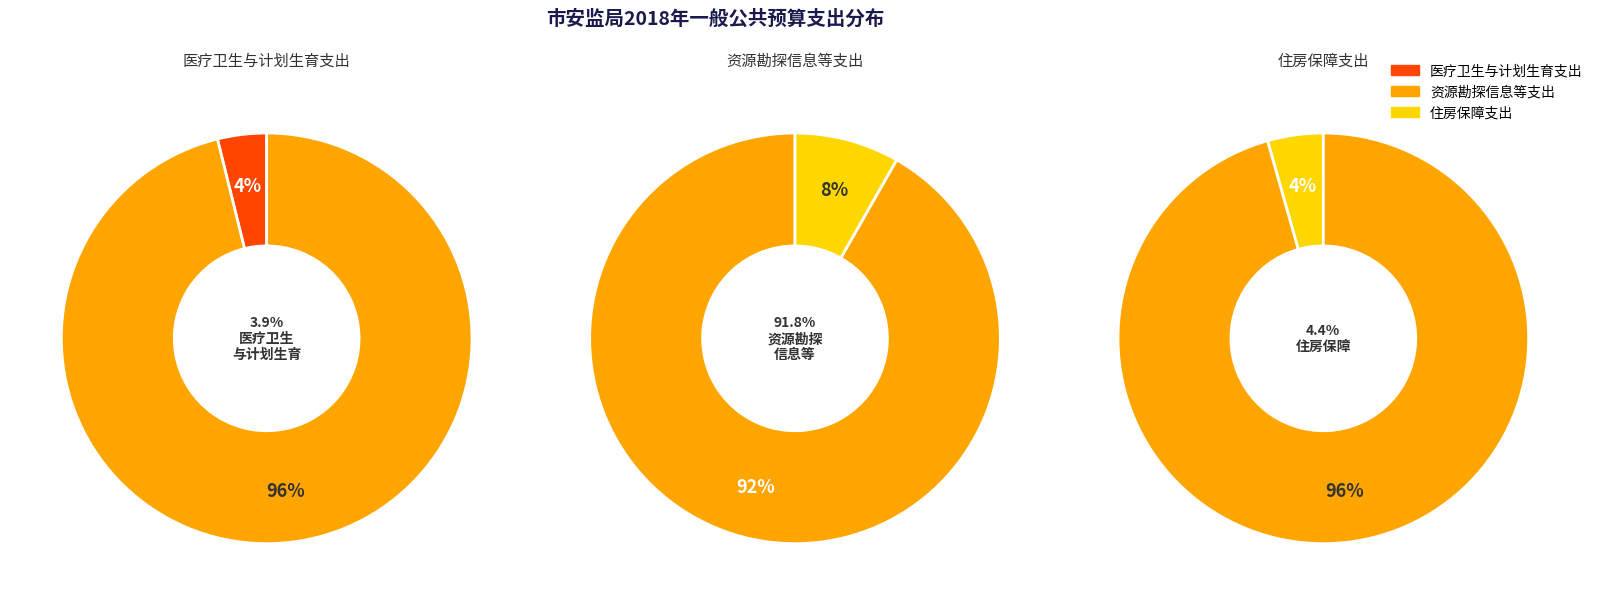

The 住房保障支出 slice represents 4% of the pie. True or false?

True